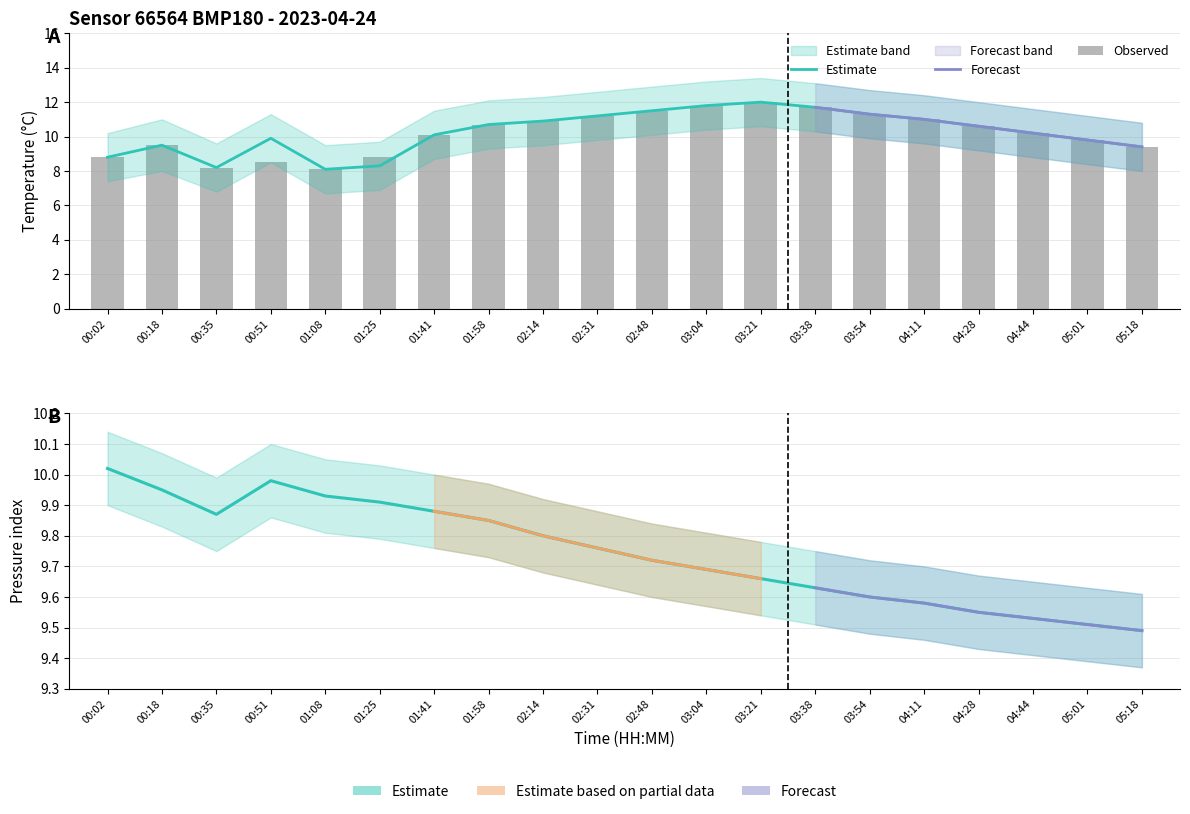

List the labels in order of temperature value, smallest first.

01:08, 00:35, 01:25, 00:02, 05:18, 00:18, 05:01, 00:51, 01:41, 04:44, 04:28, 01:58, 02:14, 04:11, 02:31, 03:54, 02:48, 03:38, 03:04, 03:21